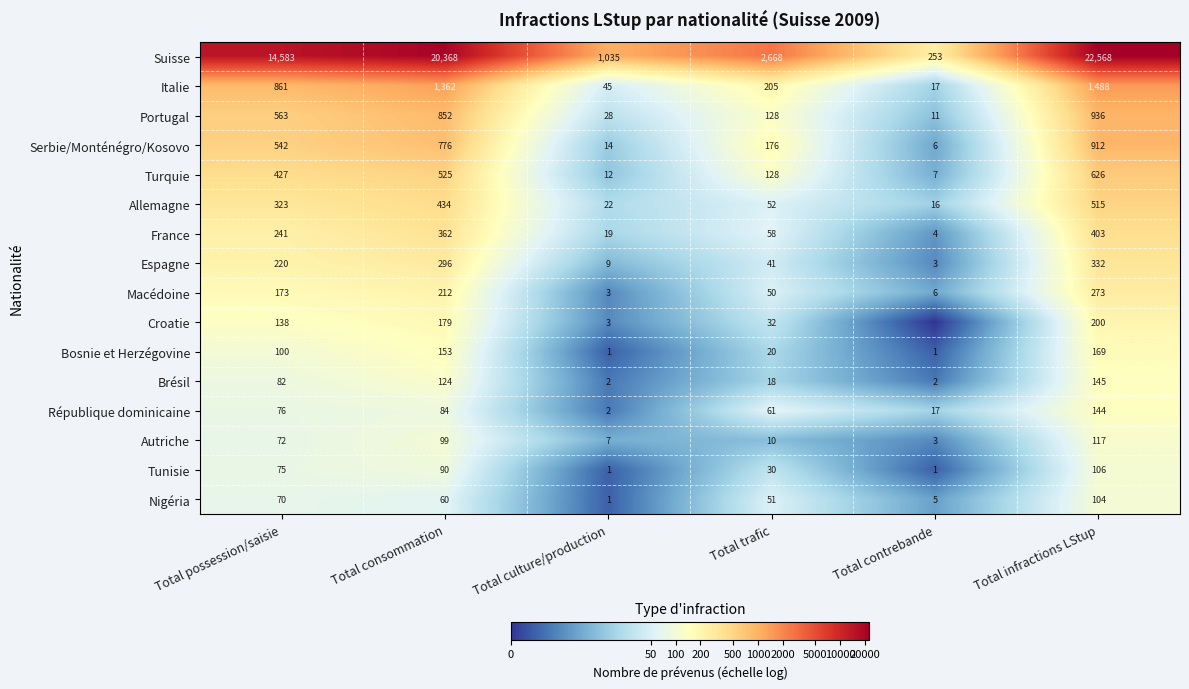

At which category is the sum across all series the highest?

Total infractions LStup